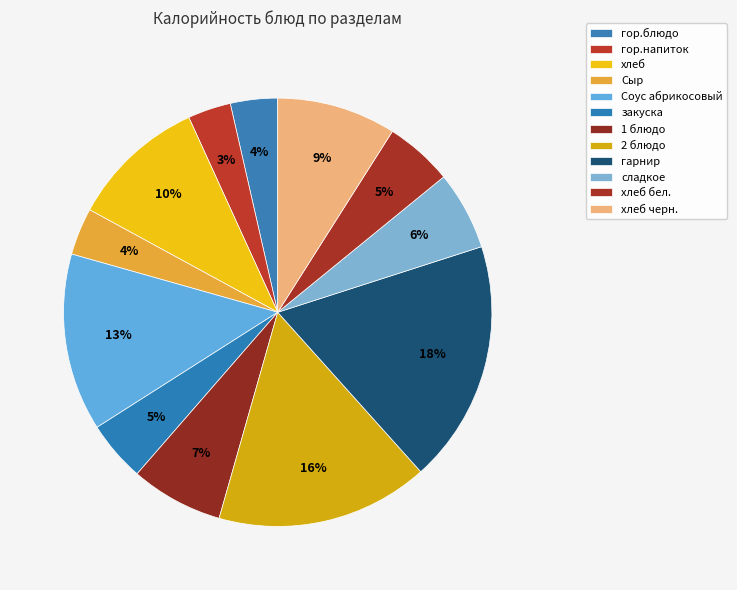

Combined, do хлеб and закуска account for over 50%?

No